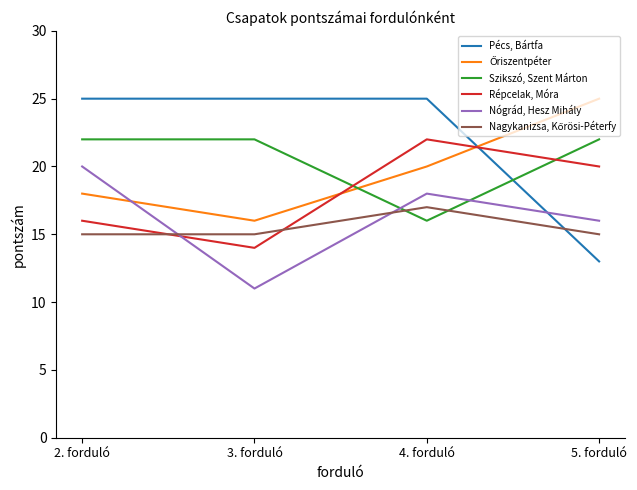

Is it true that Nógrád, Hesz Mihály equals 4 at 2. forduló?

False